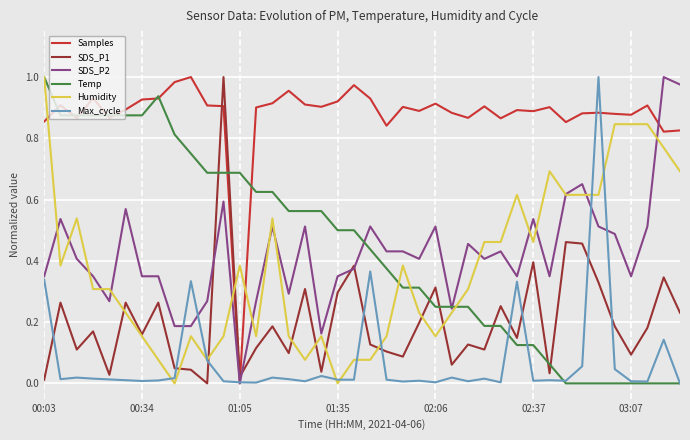

True or false: SDS_P1 and Max_cycle cross at least once.

True